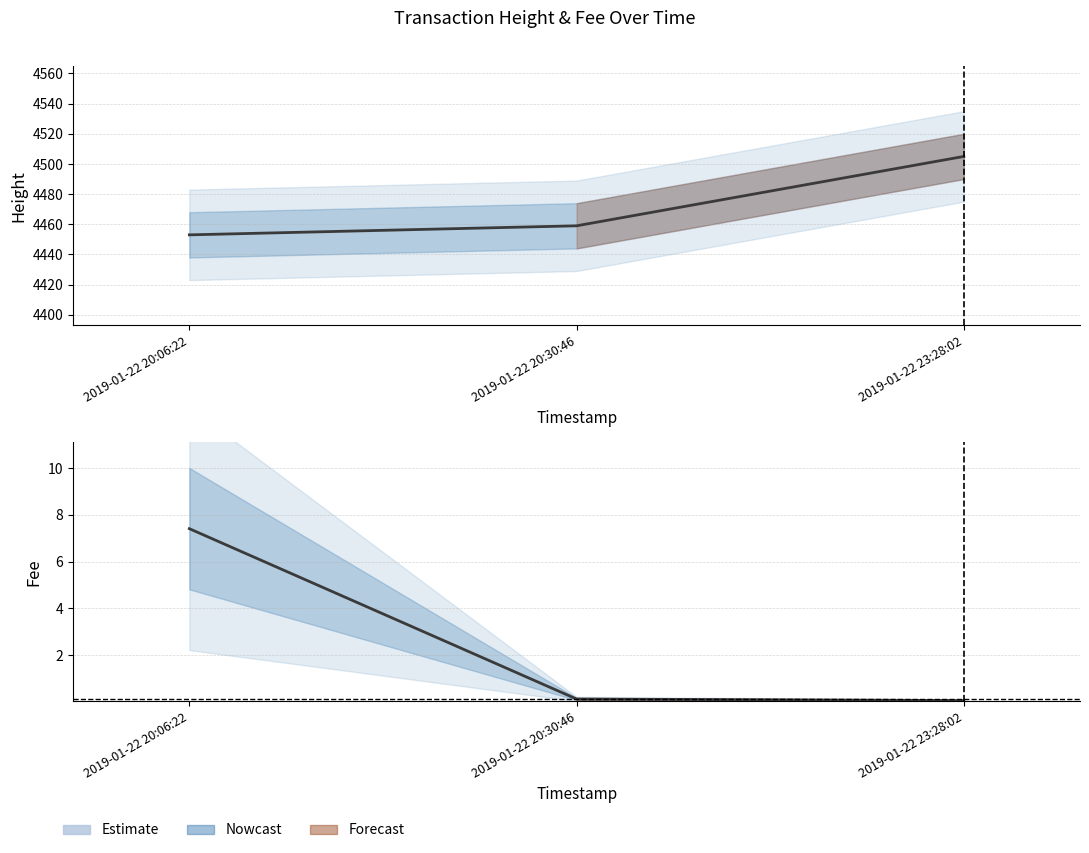

Reading left to right, list all the values displayed in this chart.

Height: 2019-01-22 20:06:22=4453.0	2019-01-22 20:30:46=4459.0	2019-01-22 23:28:02=4505.0
Fee: 2019-01-22 20:06:22=7.4	2019-01-22 20:30:46=0.1	2019-01-22 23:28:02=0.1